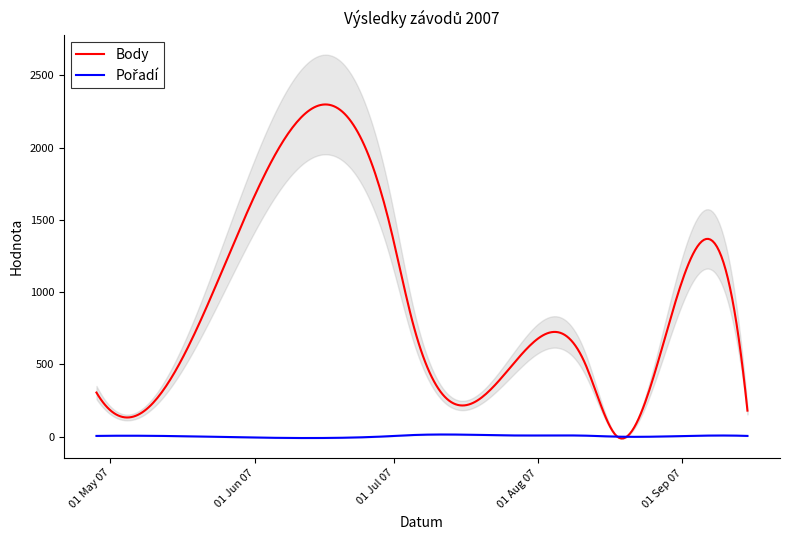

Between 2007-06-30 and 2007-05-12, which is larger?

2007-06-30